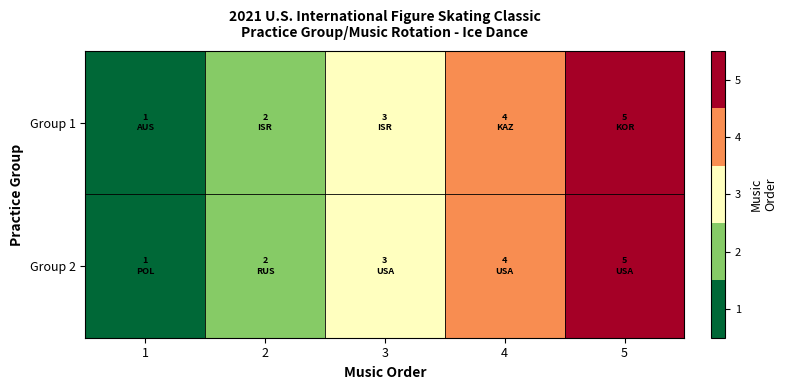

How many data points does each series have?

5